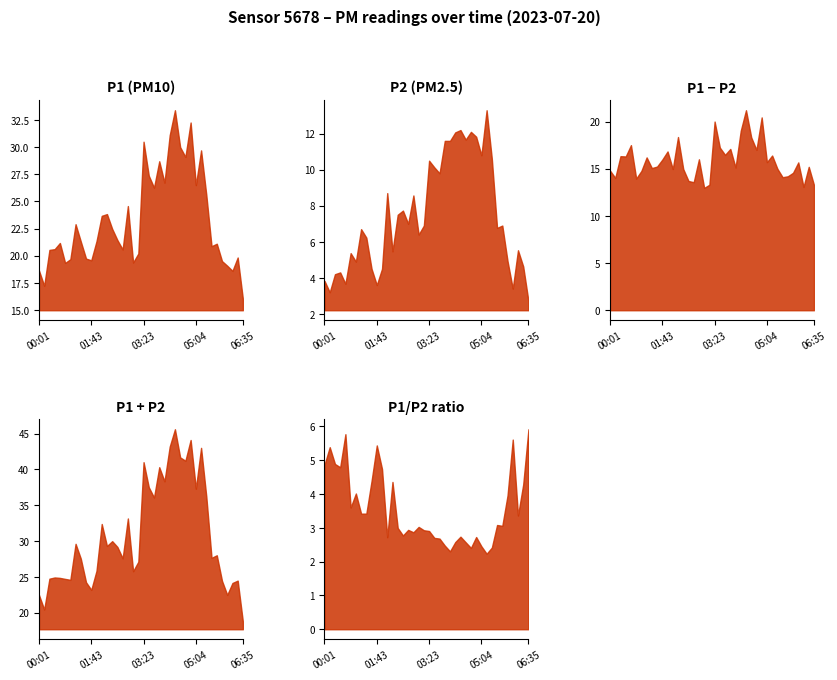

Does the chart have visible grid lines?

No